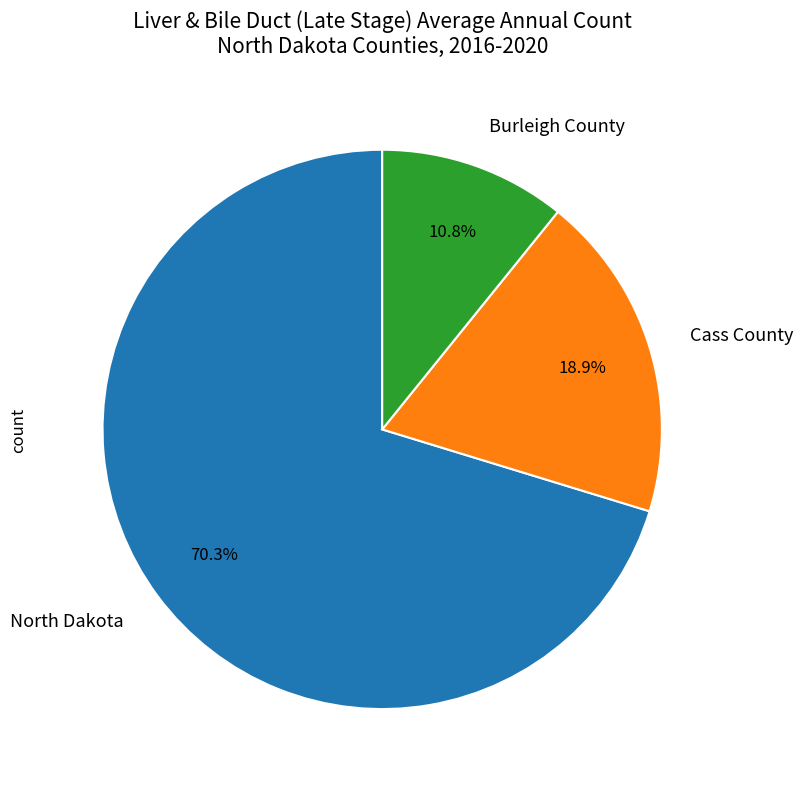

The Cass County slice represents 19% of the pie. True or false?

True